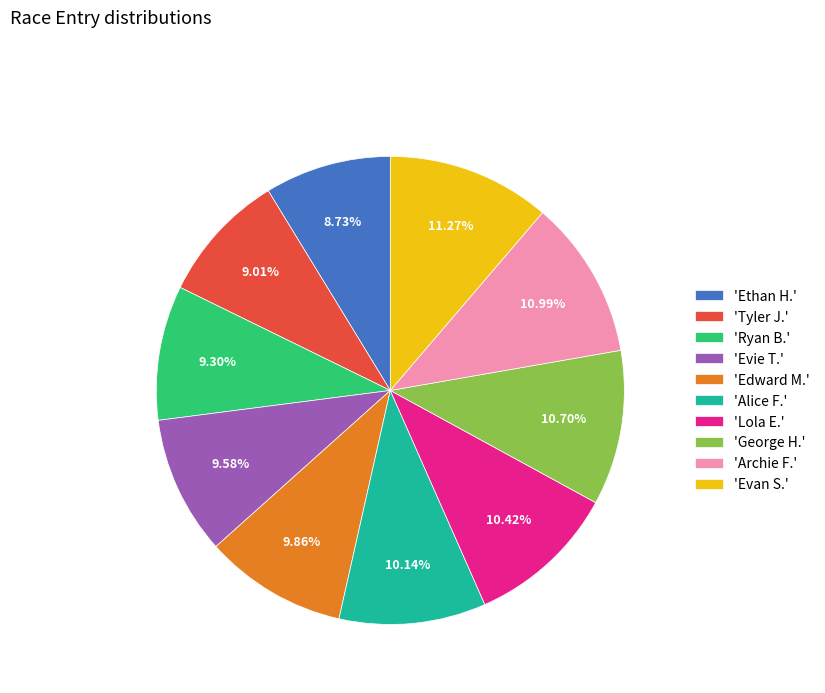

Does any single category account for the majority?

No